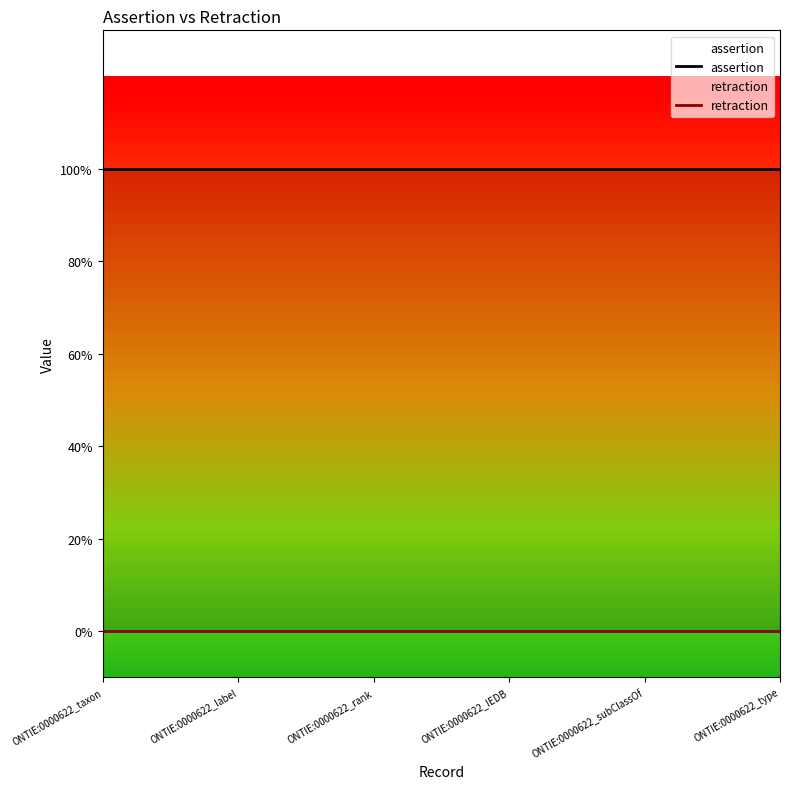

At which label is assertion closest to 1?

ONTIE:0000622_taxon